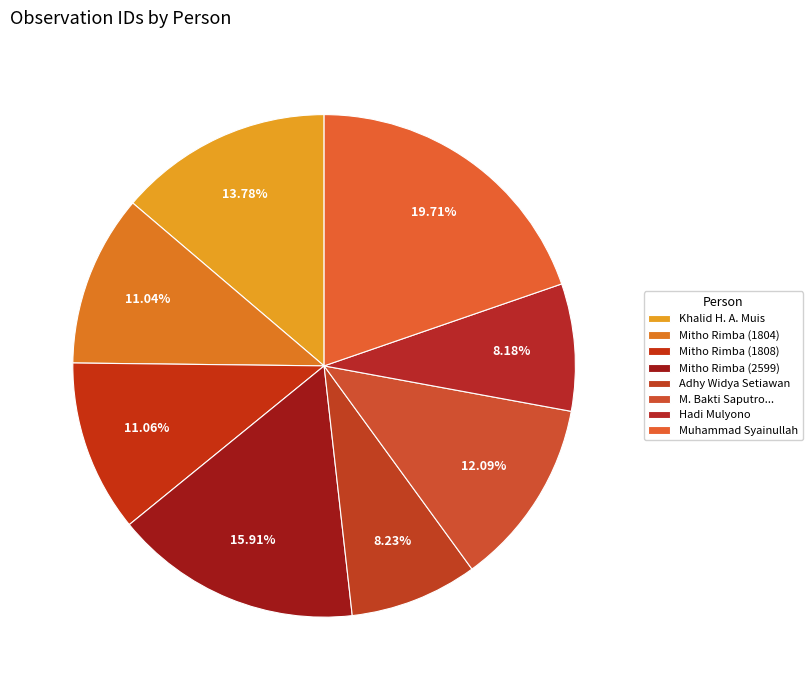

Which has a higher value, Hadi Mulyono or Adhy Widya Setiawan?

Adhy Widya Setiawan